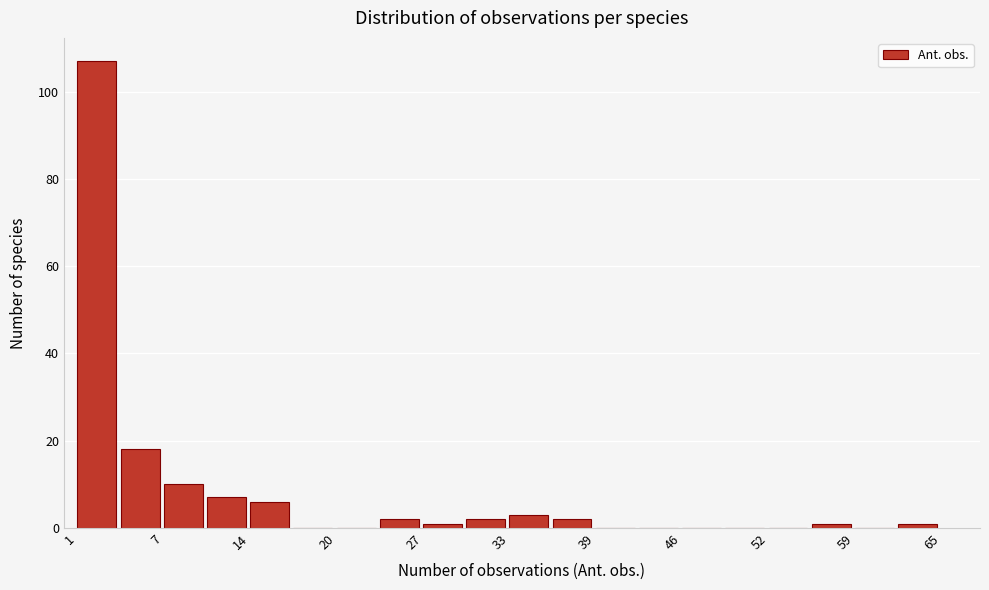

Read against the x-axis, roughly where is the centre of the tallest bar?

2